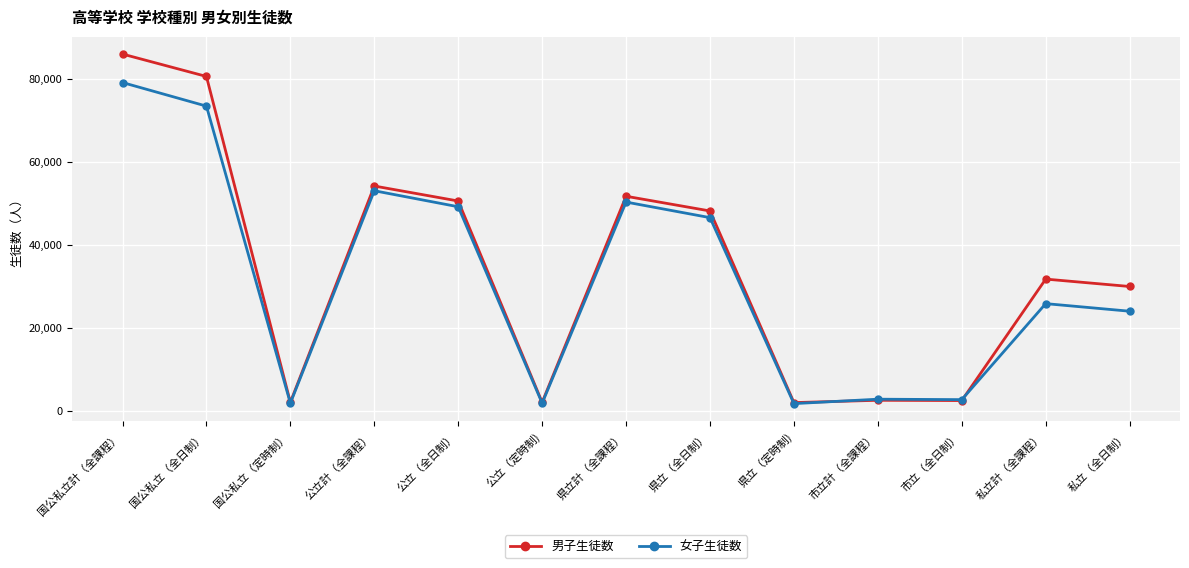

List the series in order of their peak value, lowest first.

女子生徒数, 男子生徒数